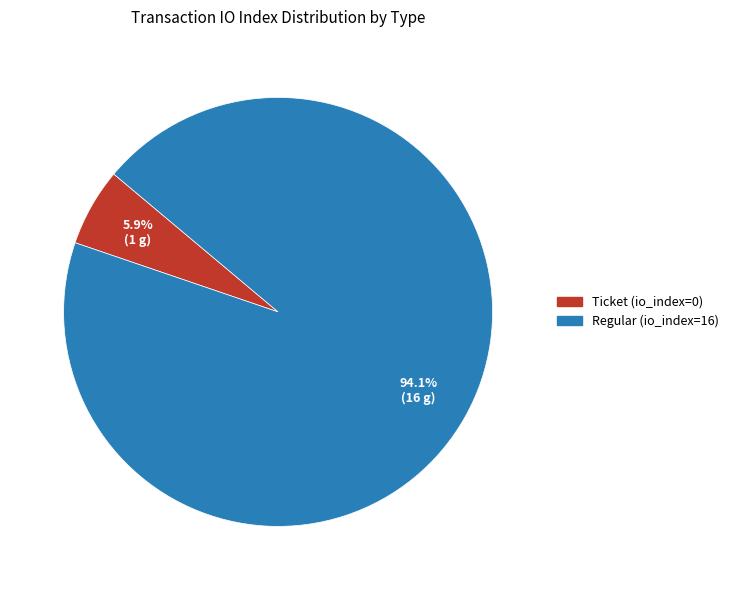

Which has a higher value, Regular (io_index=16) or Ticket (io_index=0)?

Regular (io_index=16)